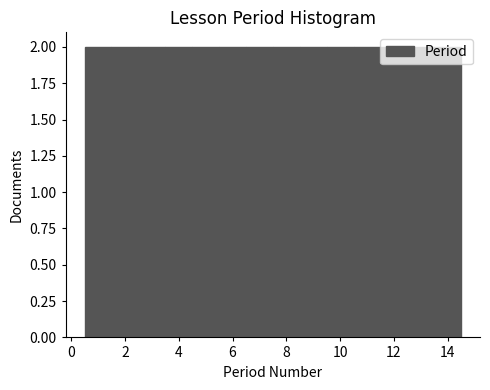

Reading left to right, list every bar in this chart as the range it spans on the x-axis followed by its height. Neither the bar edges nor the heights are printed on the chart, so give them approximately, as read against the axes.

0.5 to 1.5: 2
1.5 to 2.5: 2
2.5 to 3.5: 2
3.5 to 4.5: 2
4.5 to 5.5: 2
5.5 to 6.5: 2
6.5 to 7.5: 2
7.5 to 8.5: 2
8.5 to 9.5: 2
9.5 to 10.5: 2
10.5 to 11.5: 2
11.5 to 12.5: 2
12.5 to 13.5: 2
13.5 to 14.5: 2